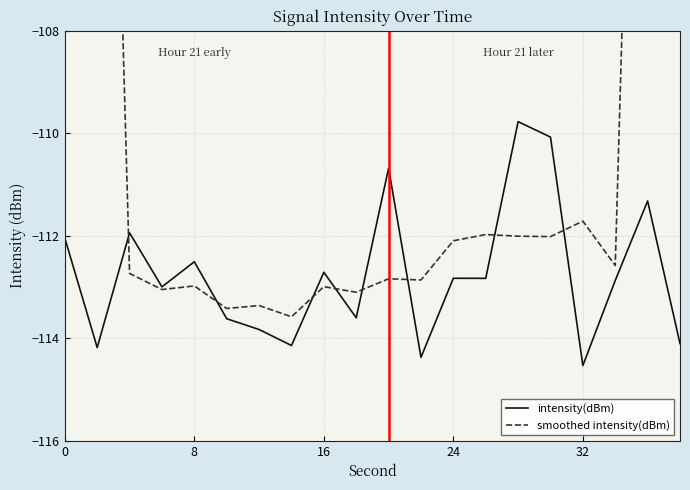

How many interior local valleys does the intensity(dBm) series have?

7